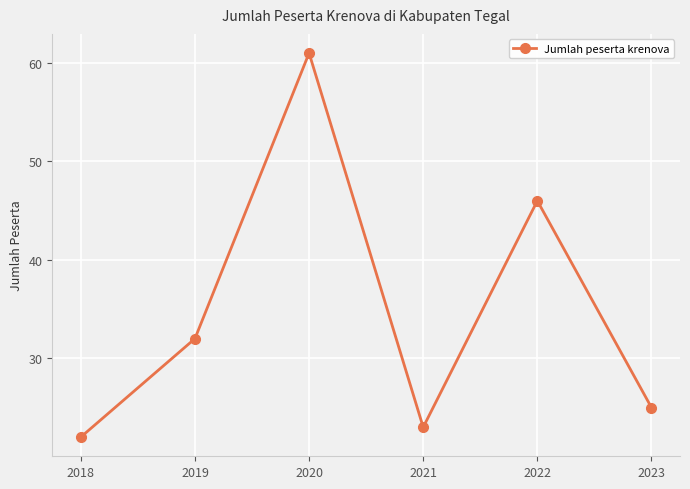

Where is the first local minimum?

2021